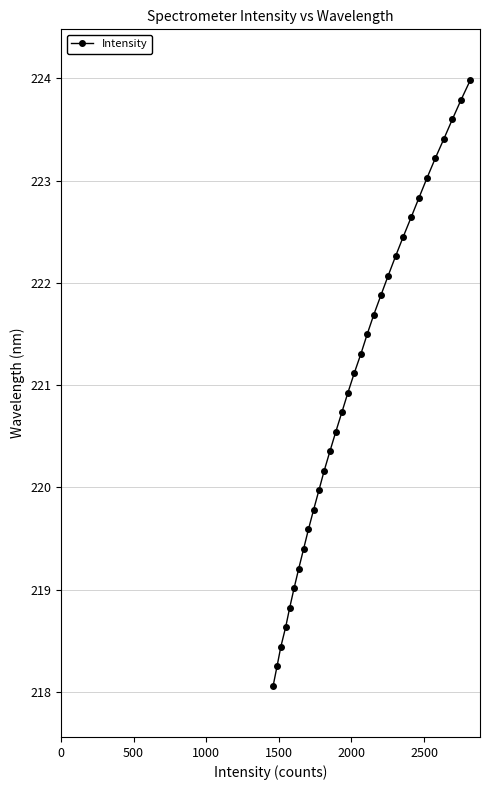

What is the value of the 6th point from the left?

219.0